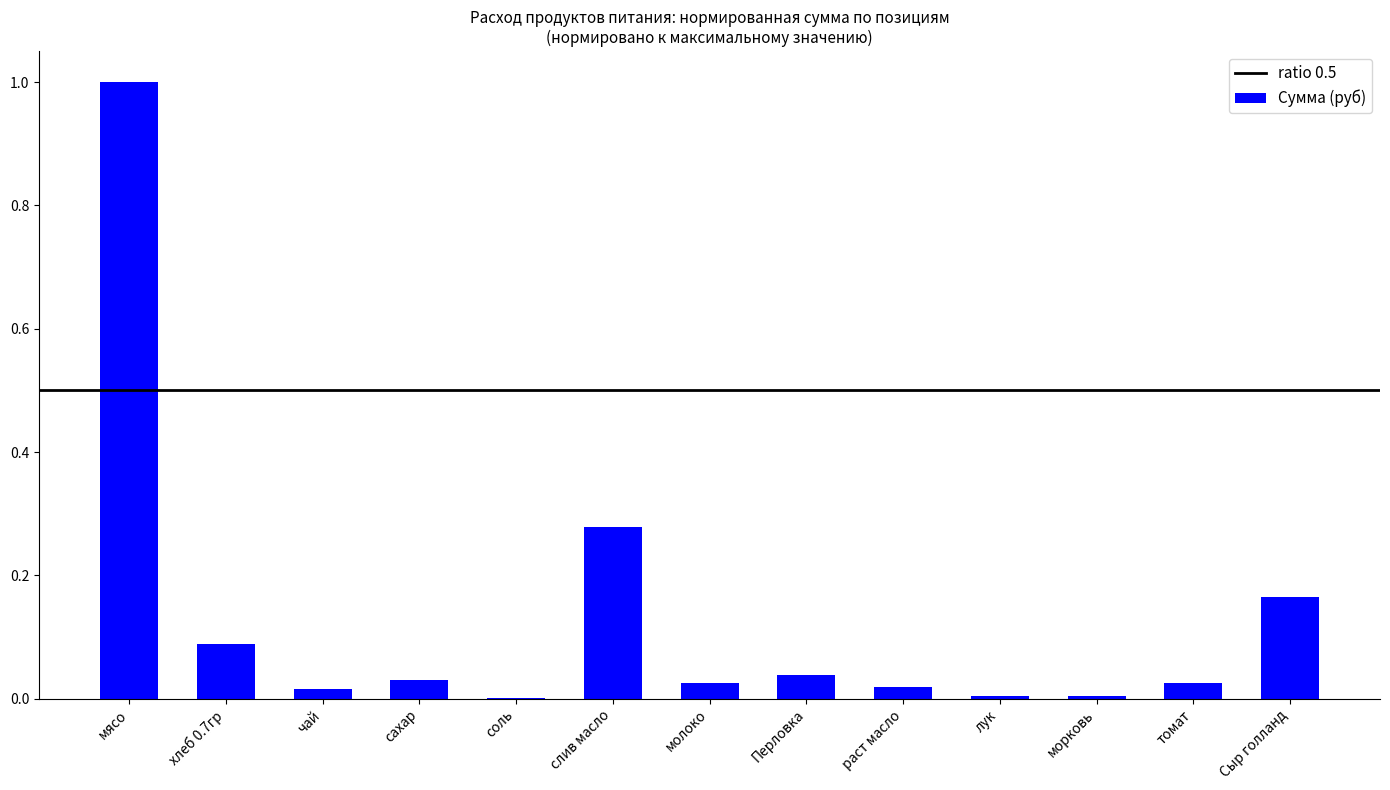

Which label corresponds to the largest value in the chart?

мясо